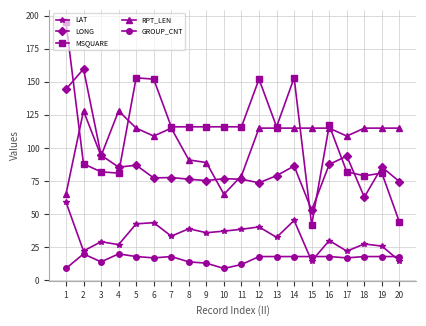

Which series has the widest spread of values?

MSQUARE